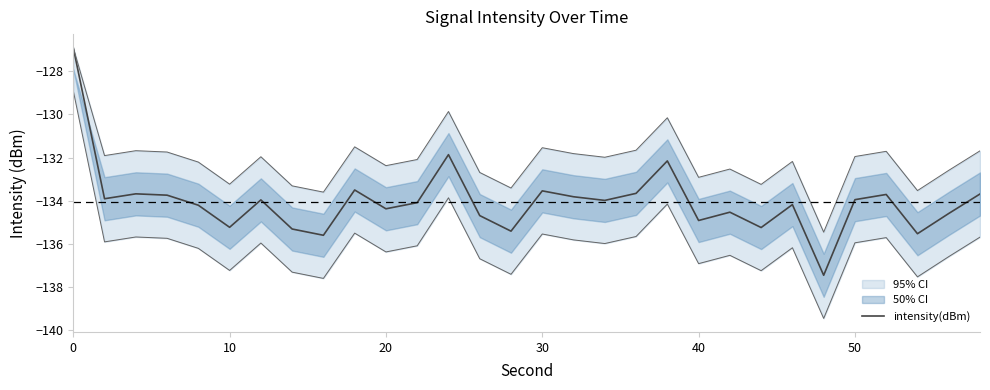

True or false: the data shows -184.6 at 21.

False